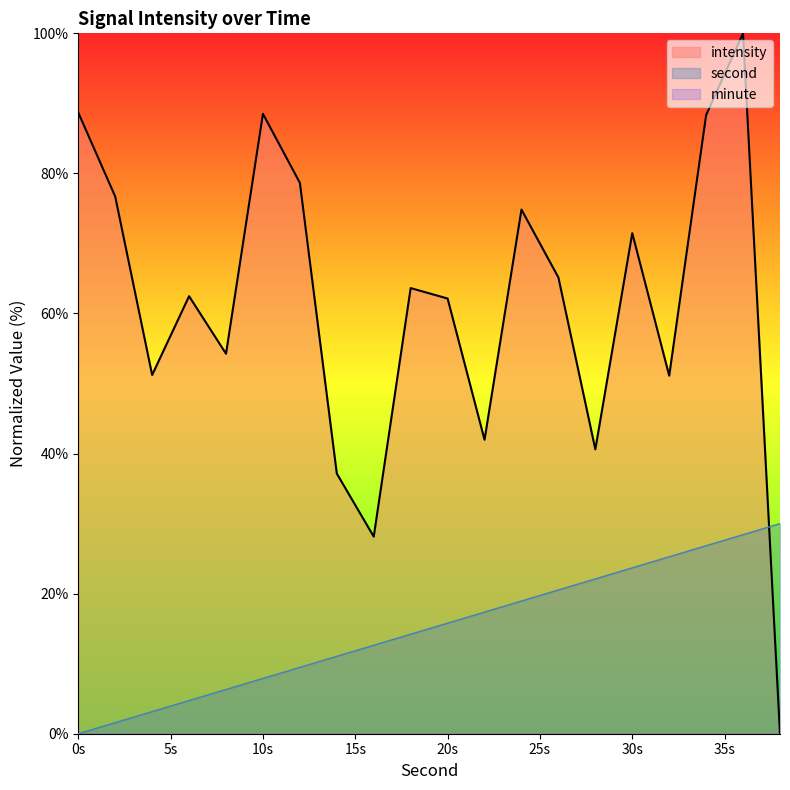

In intensity, how many points are higher than both neighbors (excluding endpoints)?

6